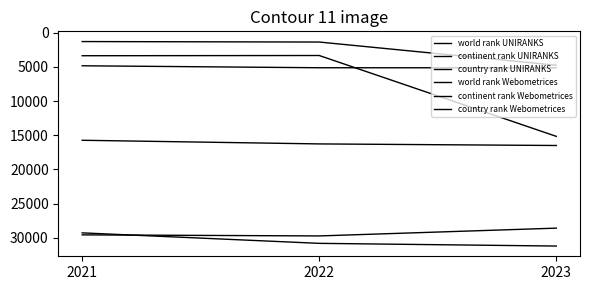

What is the sum of all country rank UNIRANKS values?

15115